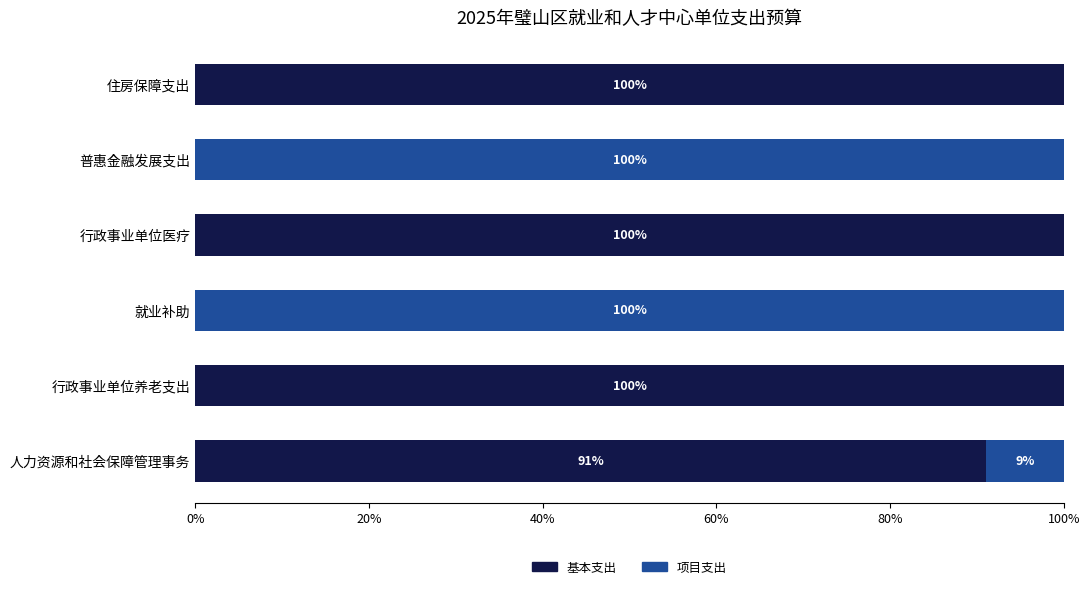

What is the highest value of the 基本支出 series?

100.0